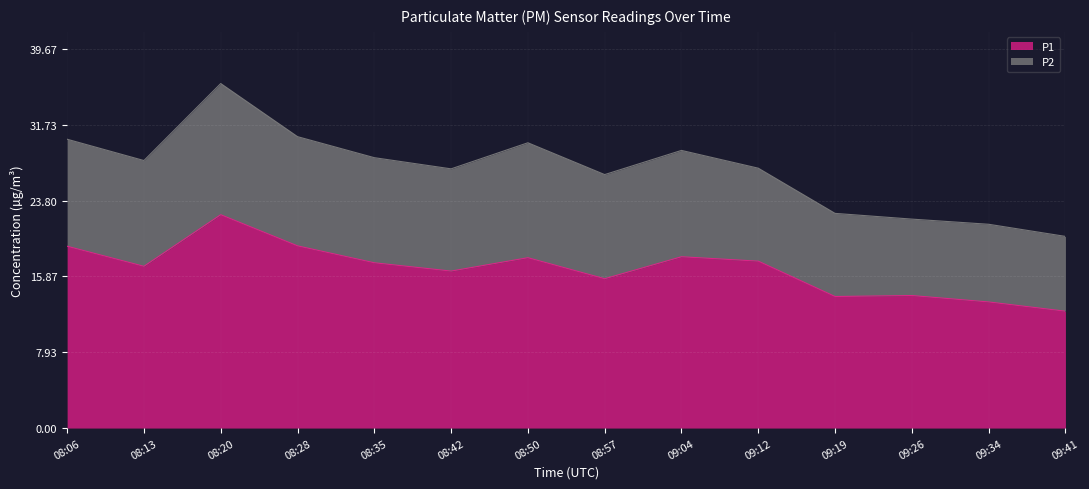

Where does the data first go above 17?

08:06